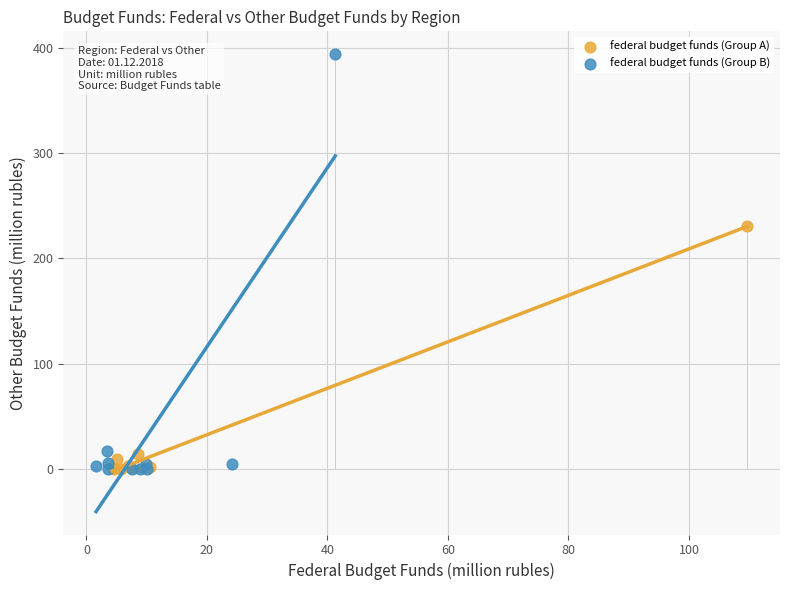

Which series has the largest Y range (max minus min)?

federal budget funds (Group B)